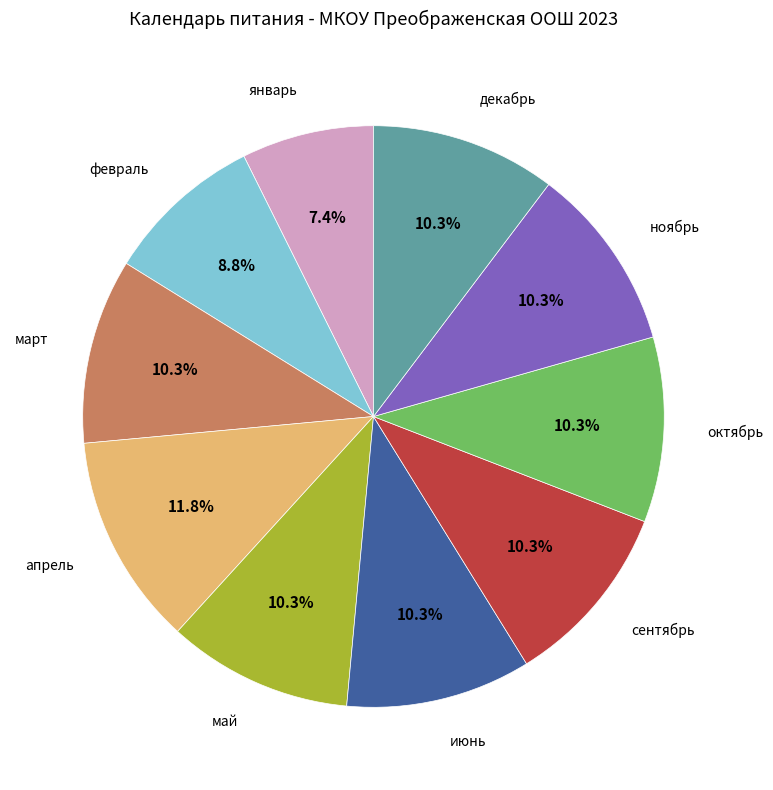

To the nearest percent, what is the difference between the largest and smallest slice percentages?

4%